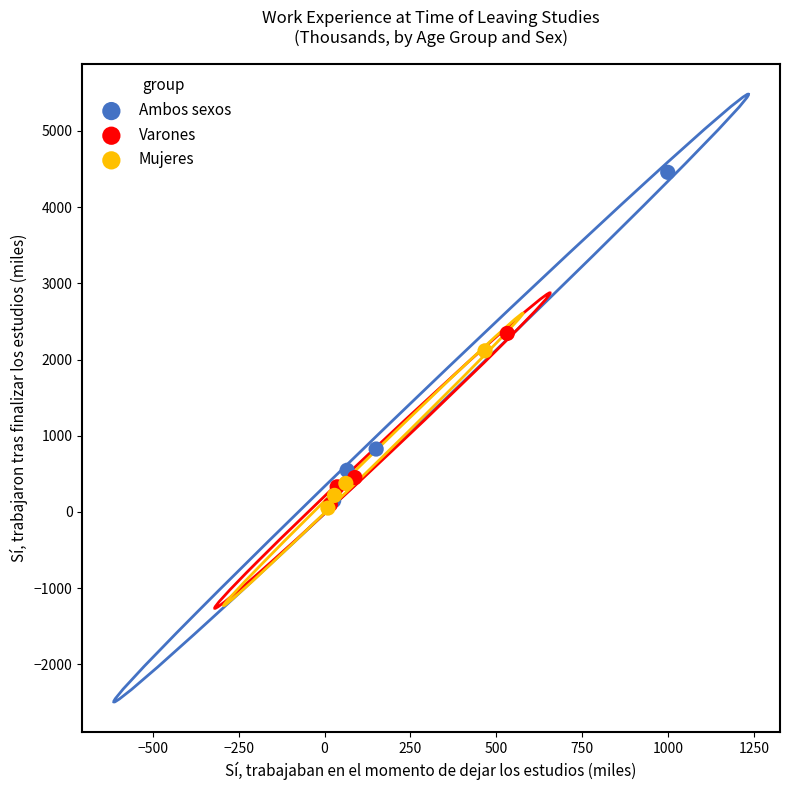

Which series has the largest Y range (max minus min)?

Ambos sexos